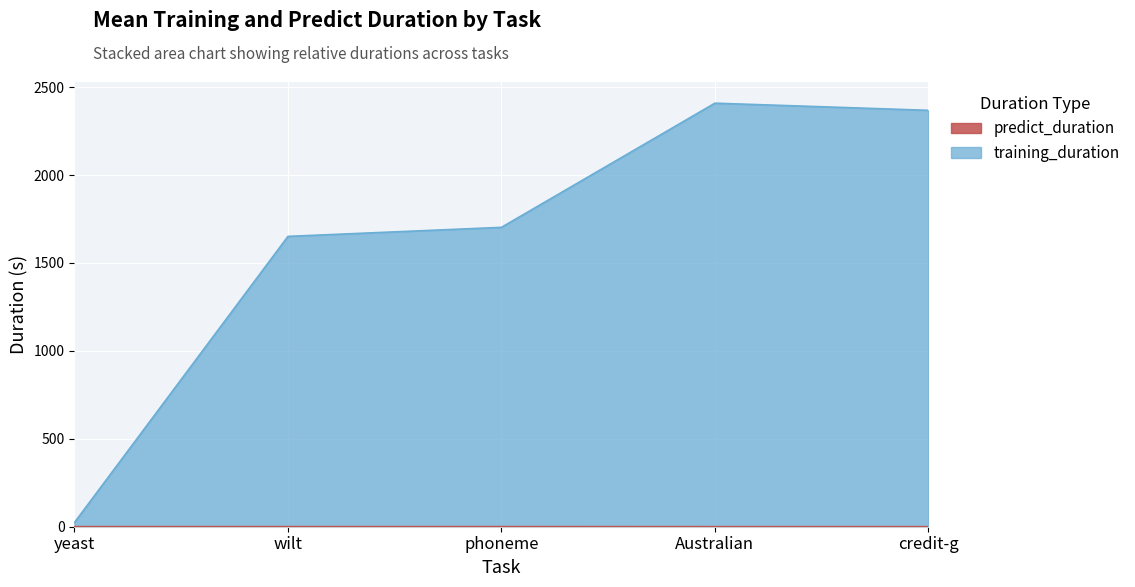

True or false: predict_duration and training_duration cross at least once.

False